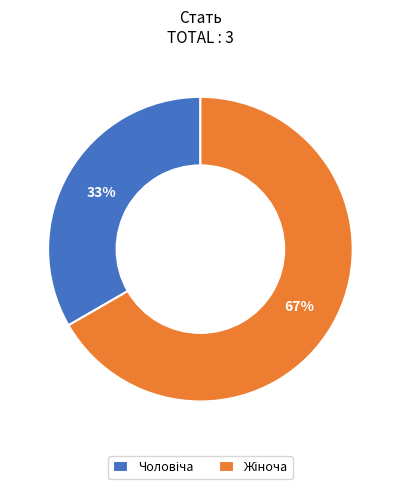

To the nearest percent, what is the average slice percentage?

50%